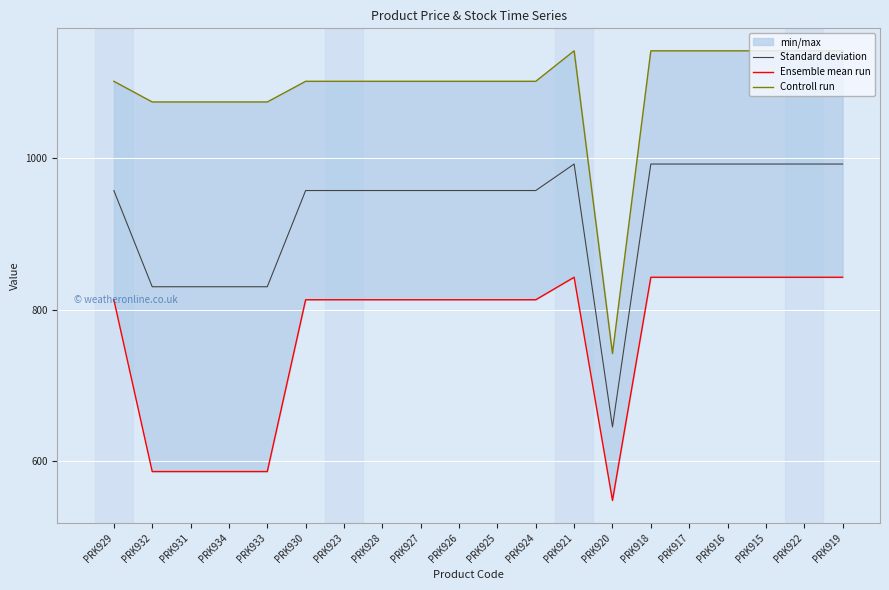

What is the difference between the maximum and second lowest values in the Controll run series?

67.6